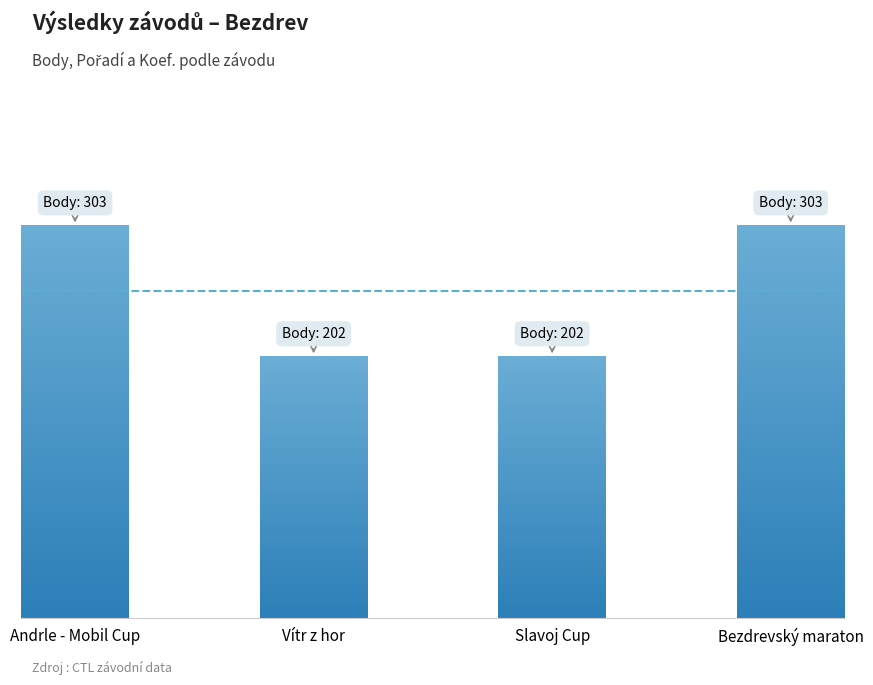

Is it true that Koef. equals 3 at Bezdrevský maraton?

True